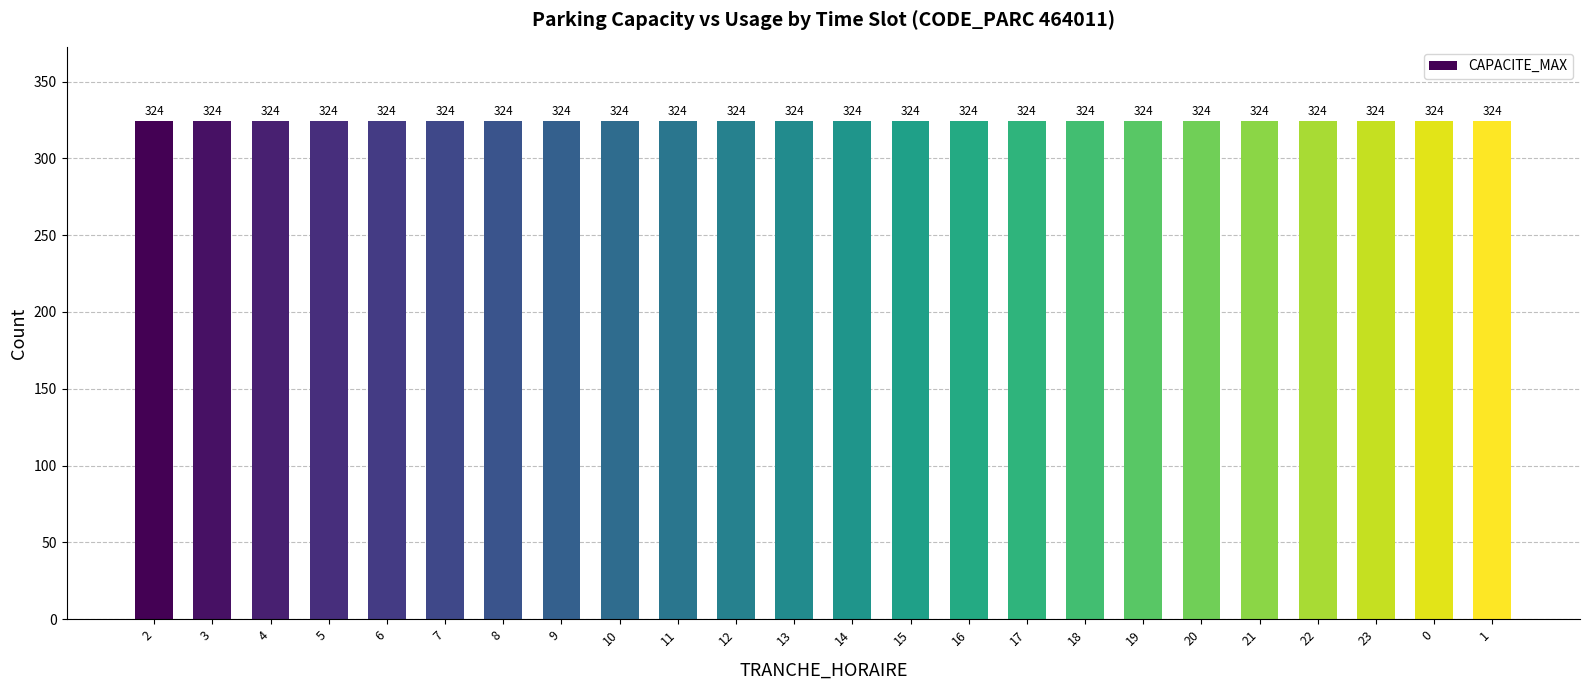

At which category is the sum across all series the highest?

2